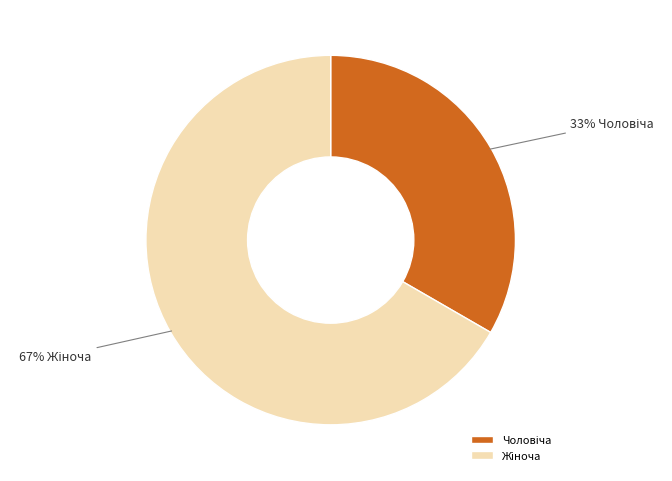

Is there any slice that represents more than half of the pie?

Yes